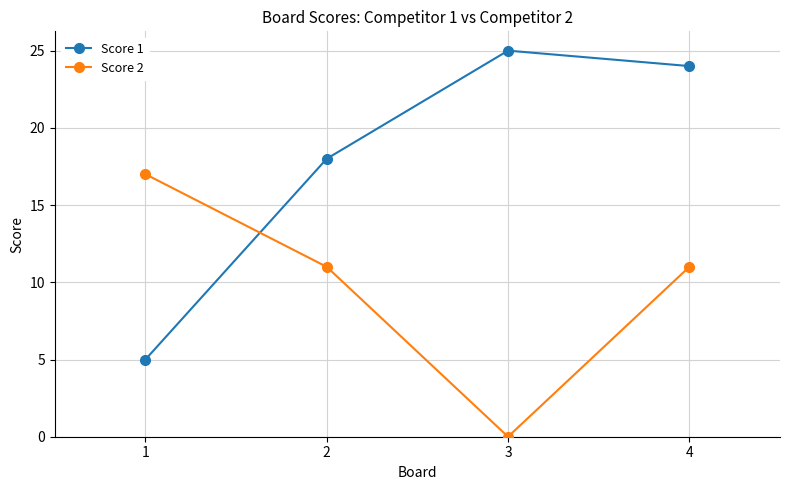

Which label corresponds to the smallest value in the chart?

3